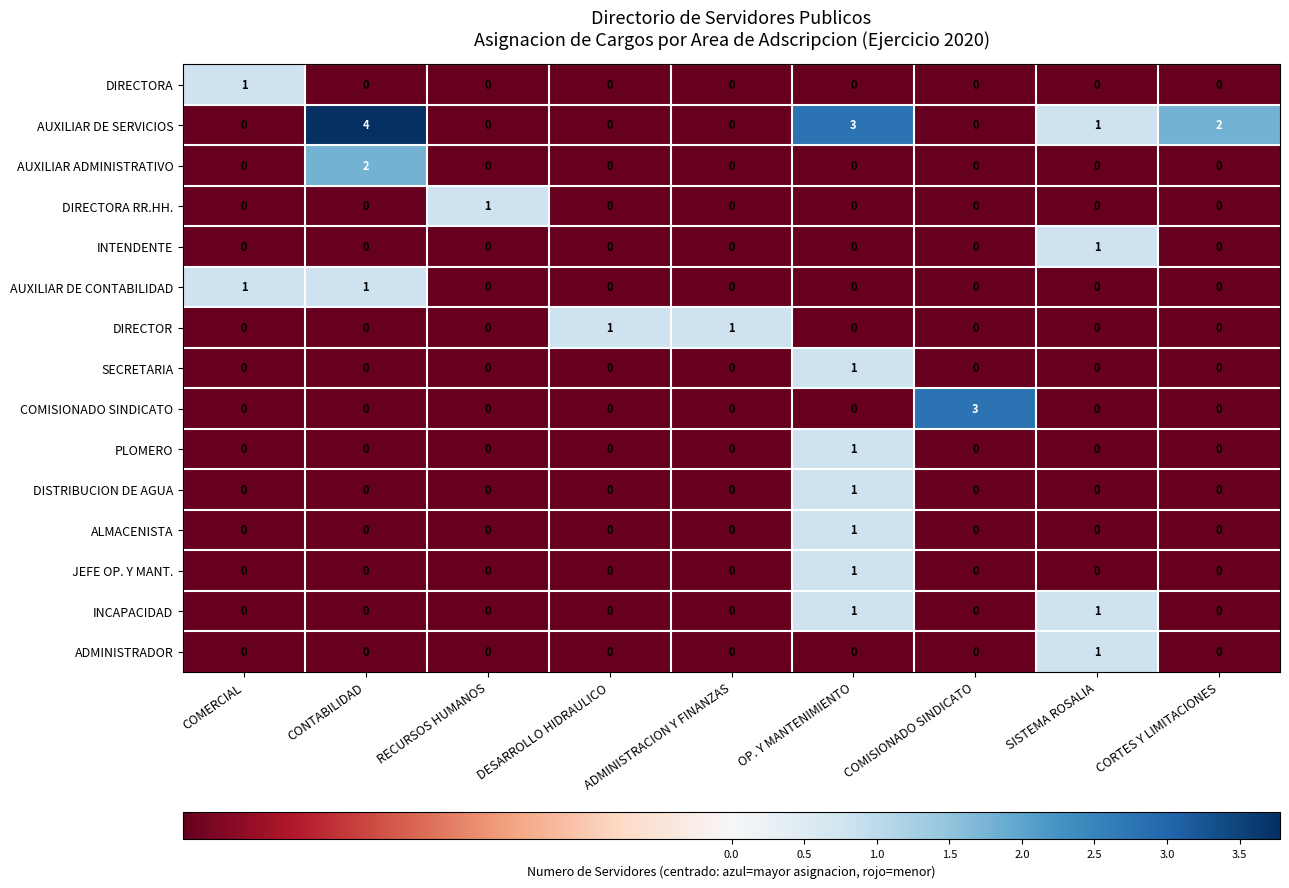

How many distinct data groups are displayed?

15